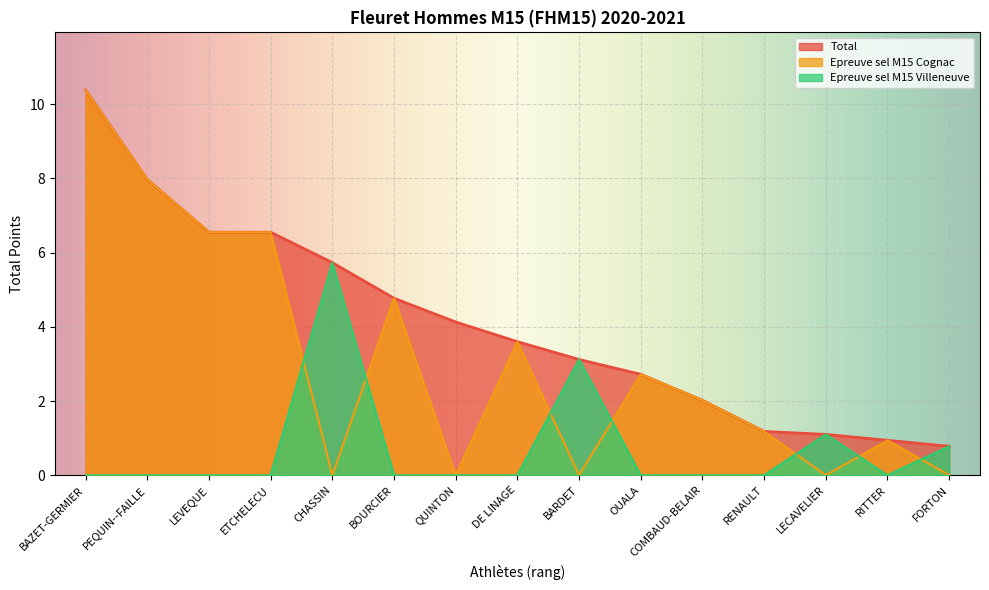

Where does the Total series first go above 3?

BAZET-GERMIER